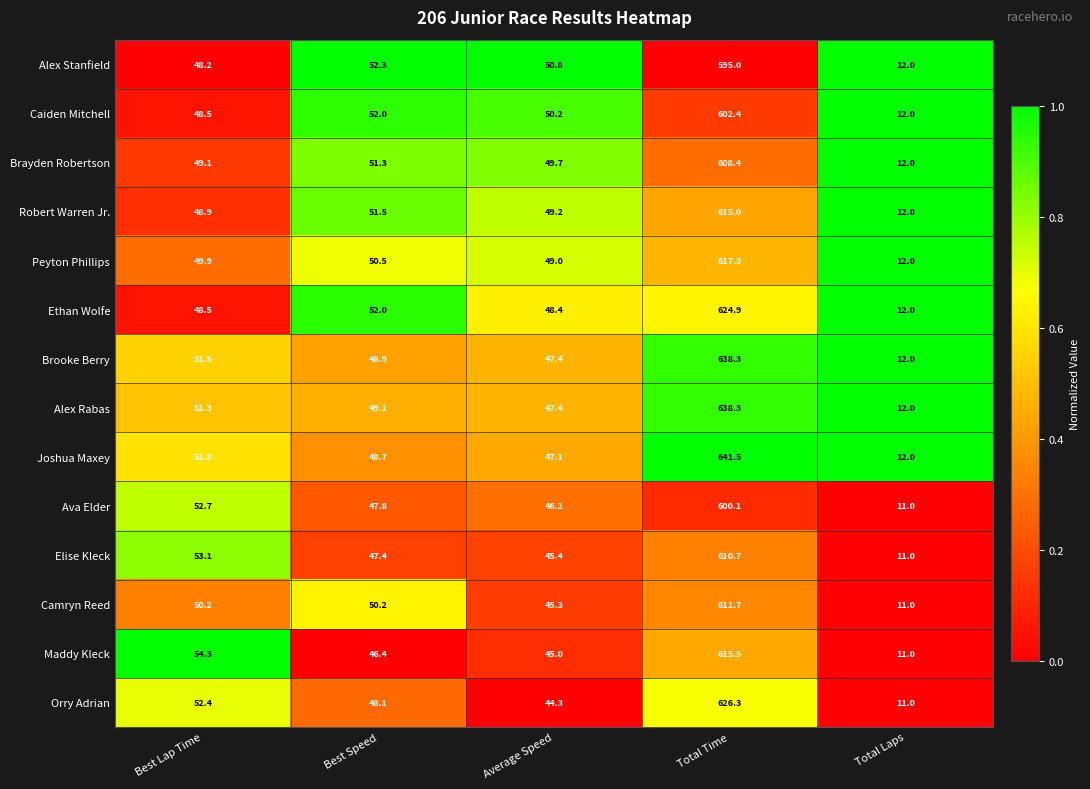

List the labels in order of Alex Stanfield value, largest first.

Total Time, Best Speed, Average Speed, Best Lap Time, Total Laps